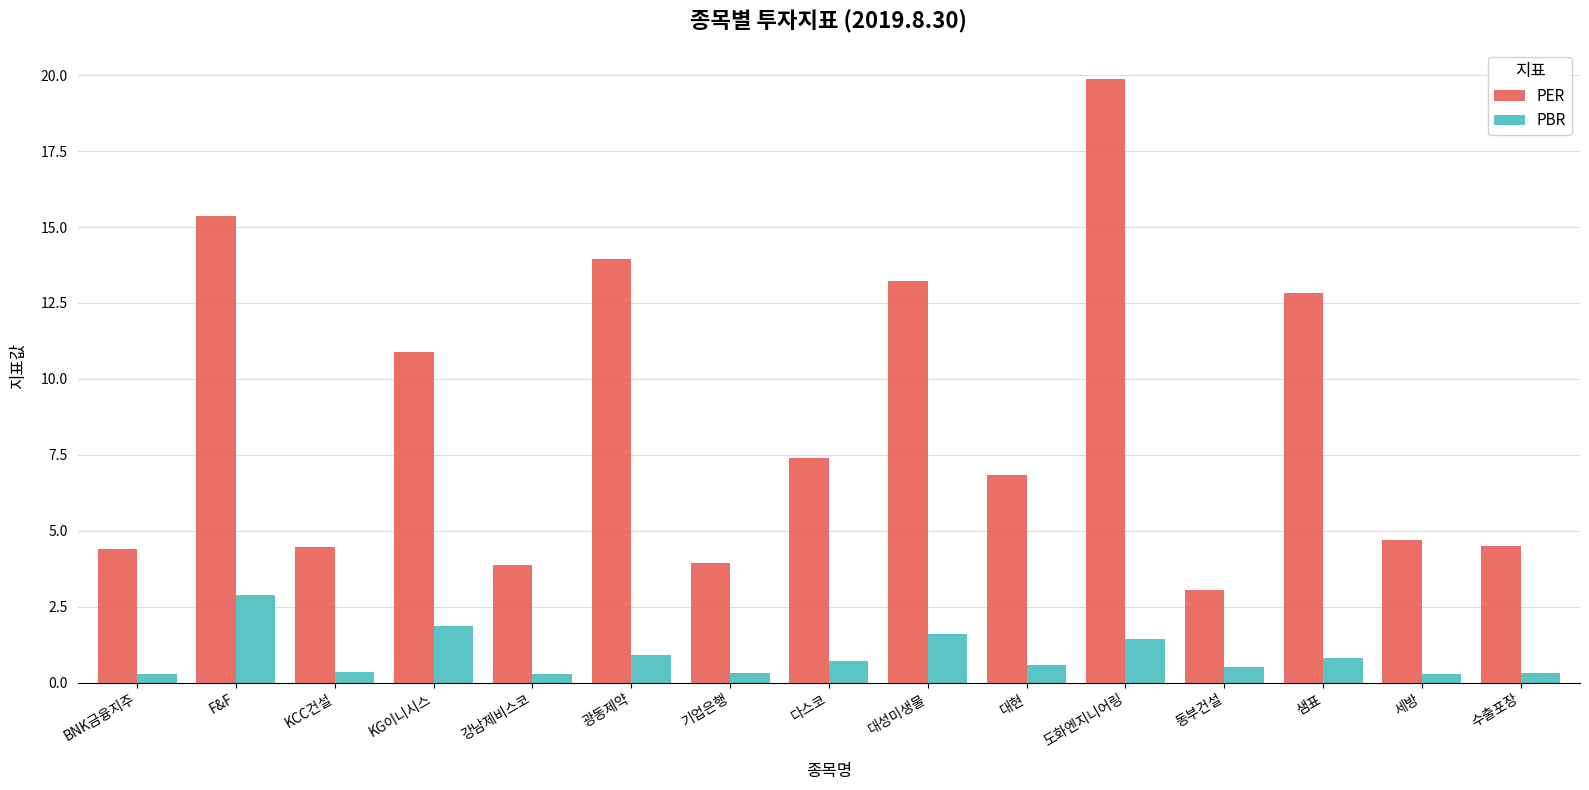

What is the value of the PBR bar at the 15th from the left?

0.3